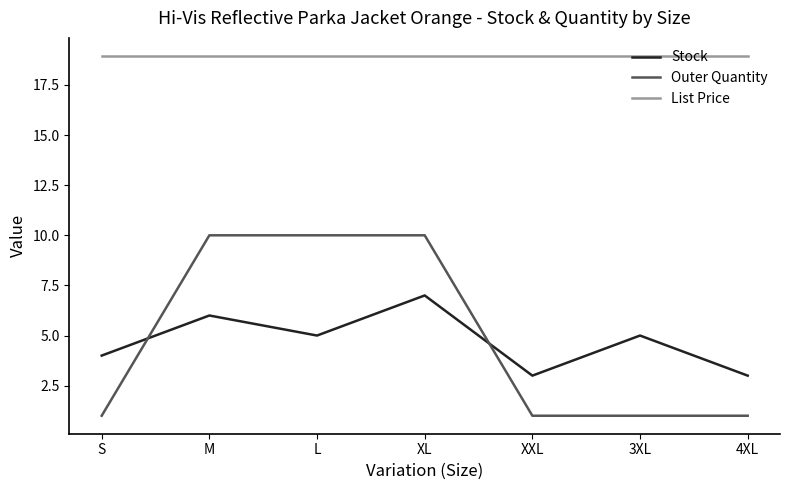

True or false: Outer Quantity and List Price cross at least once.

False